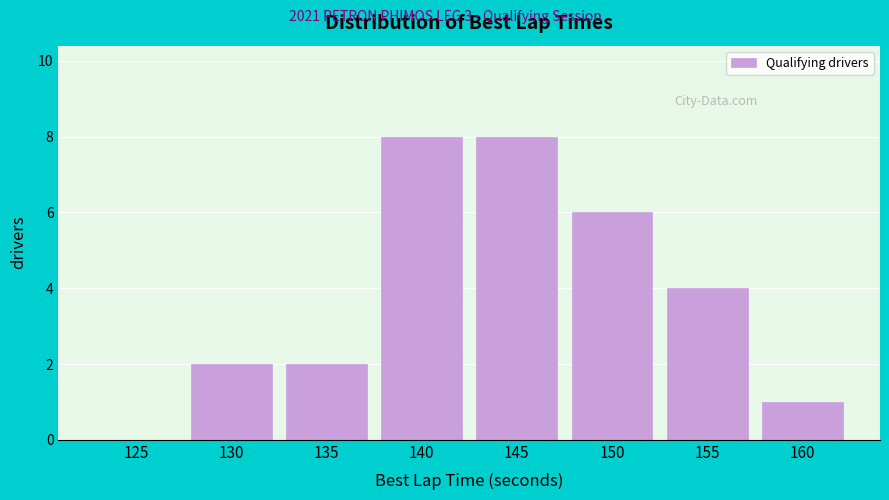

Reading left to right, extract all data points from this chart.

125=0	130=2	135=2	140=8	145=8	150=6	155=4	160=1